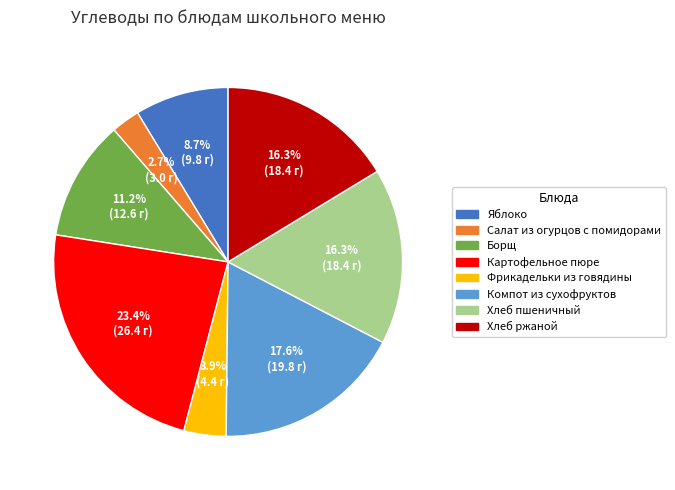

Which slice is the smallest?

Салат из огурцов с помидорами